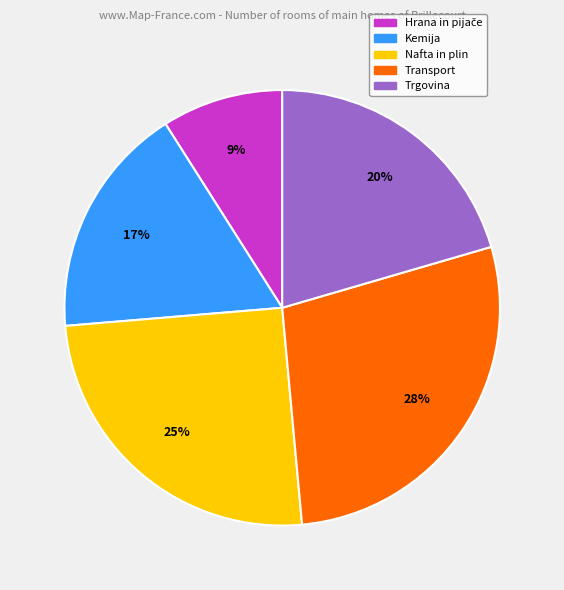

What percentage is the Transport slice, to the nearest percent?

28%